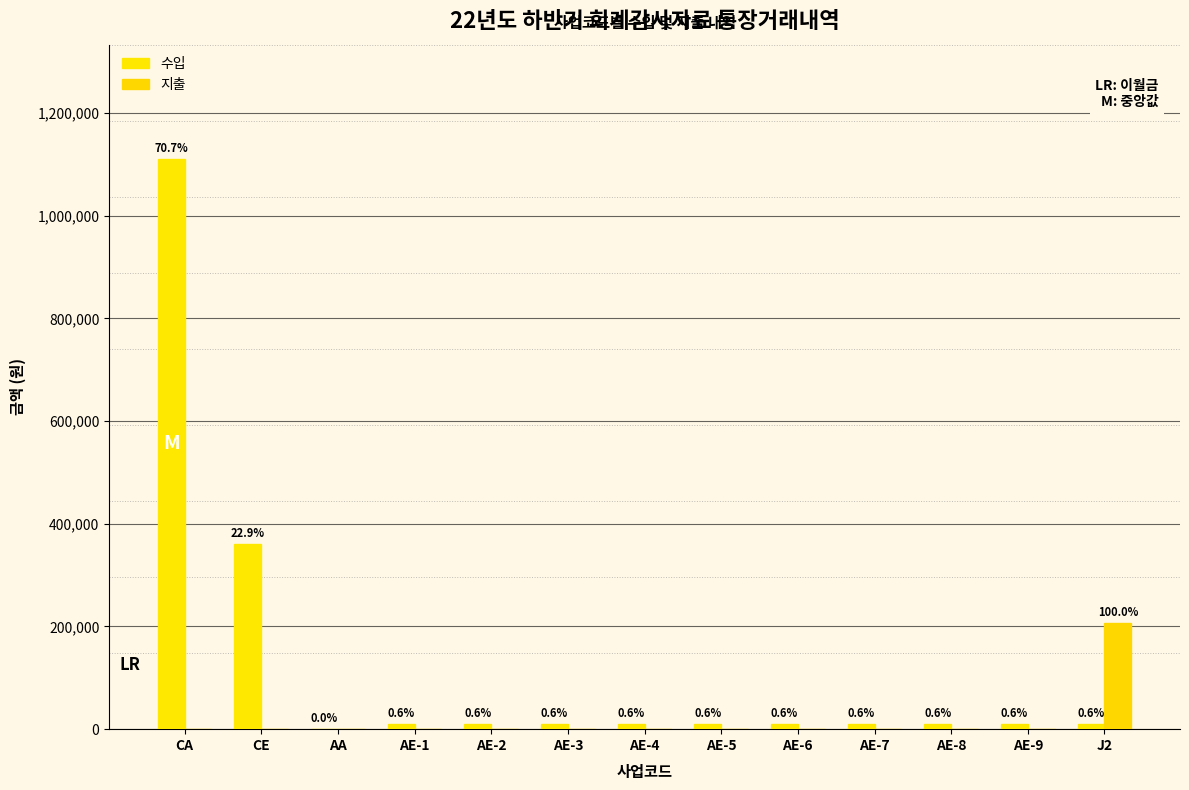

The 수입 series shows 10000 at AE-9. True or false?

True